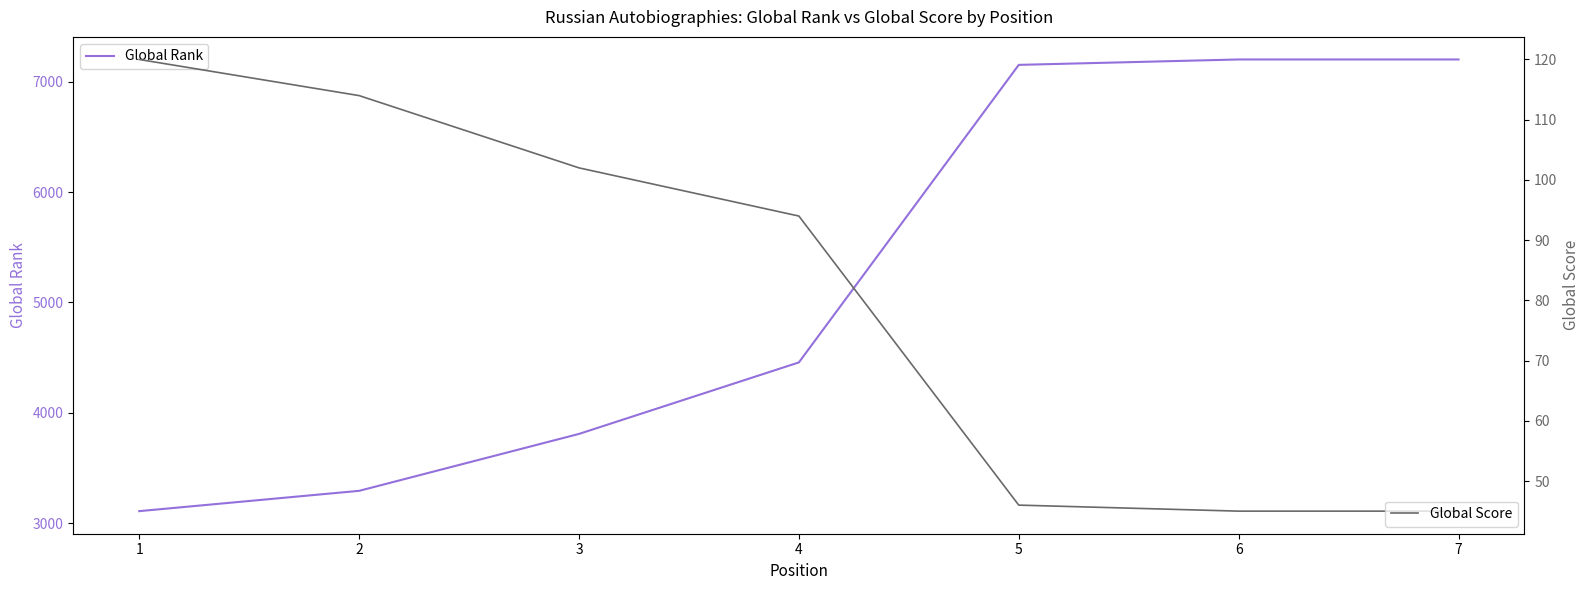

The value of Global Rank at 5 is 7153. True or false?

True